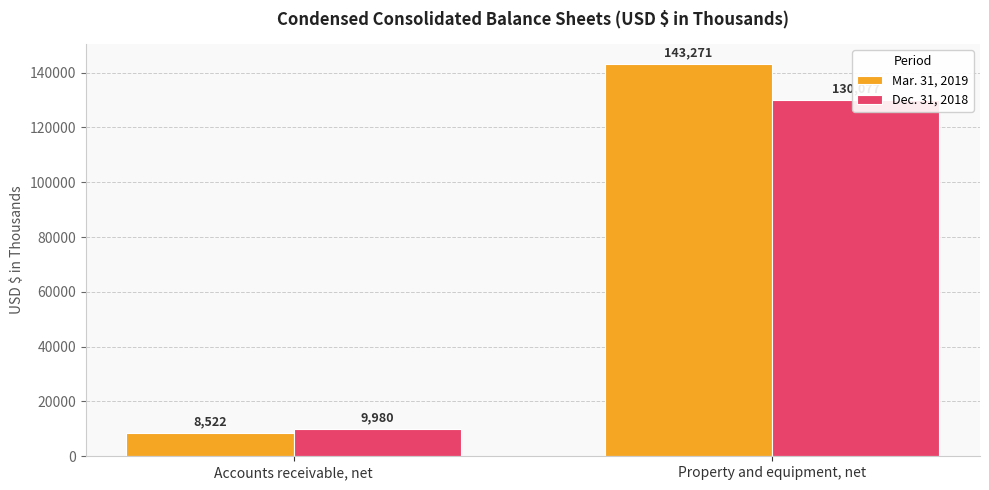

At how many categories does at least one series exceed 103706?

1